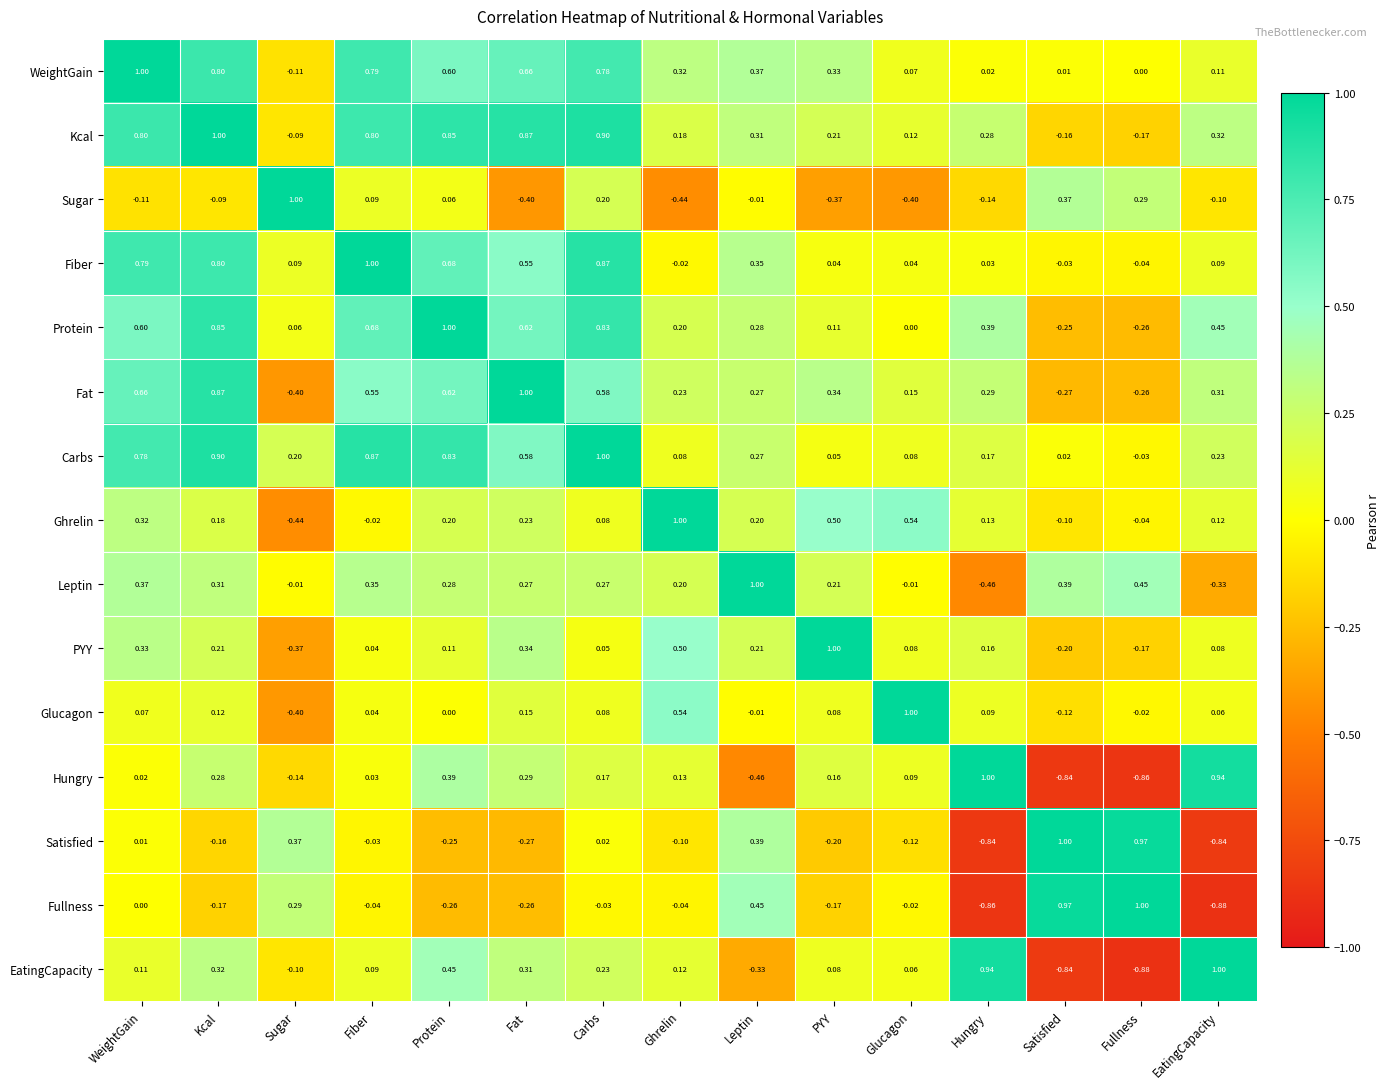

At which category is the sum across all series the highest?

Kcal